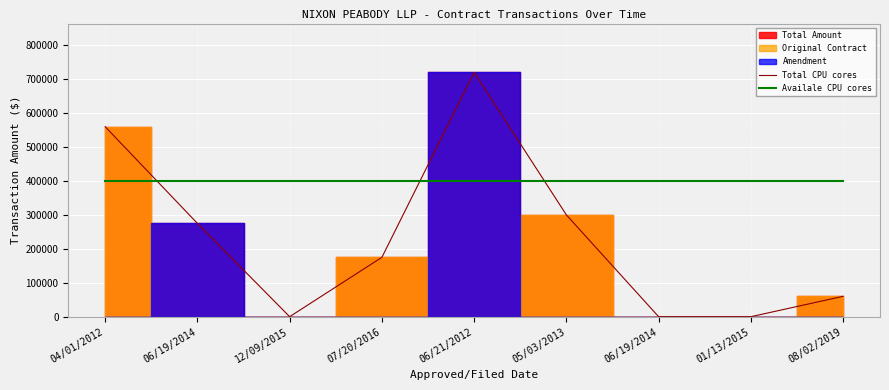

Reading left to right, transcribe all the data shown in this chart.

Total CPU cores: 04/01/2012=560000	06/19/2014=275000	12/09/2015=0	07/20/2016=175000	06/21/2012=720000	05/03/2013=300000	06/19/2014=0	01/13/2015=0	08/02/2019=60000
Availale CPU cores: 04/01/2012=400000	06/19/2014=400000	12/09/2015=400000	07/20/2016=400000	06/21/2012=400000	05/03/2013=400000	06/19/2014=400000	01/13/2015=400000	08/02/2019=400000